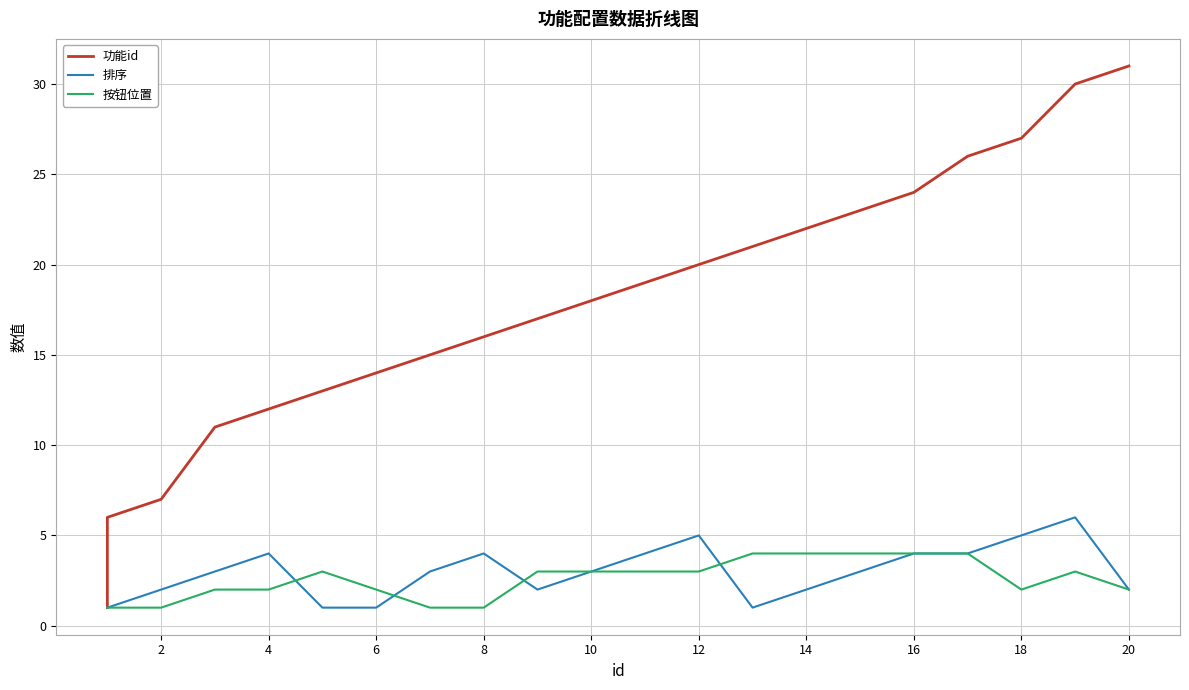

What is the minimum value shown in the chart?

1